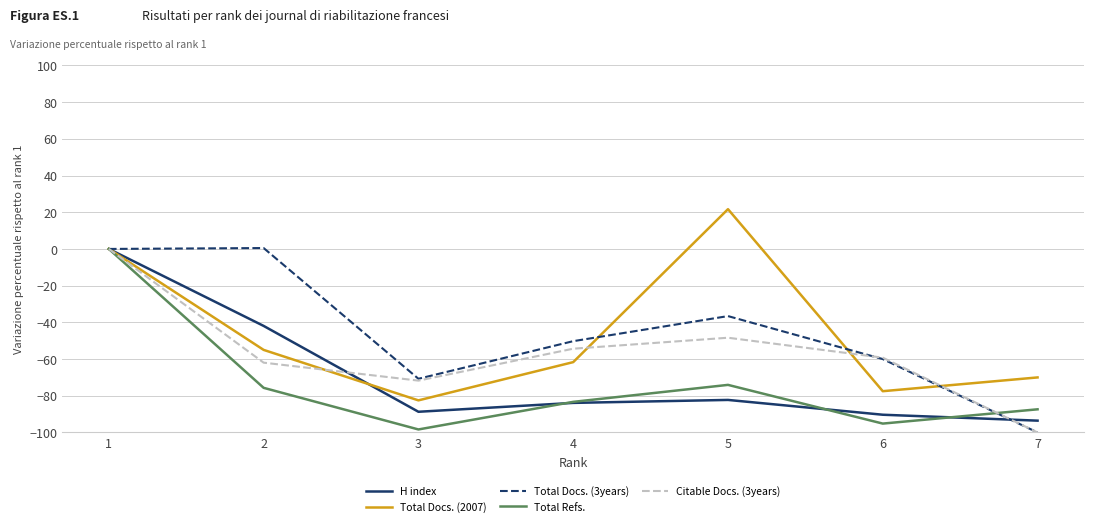

True or false: Total Docs. (3years) has a value of -100.0 at 7.

True